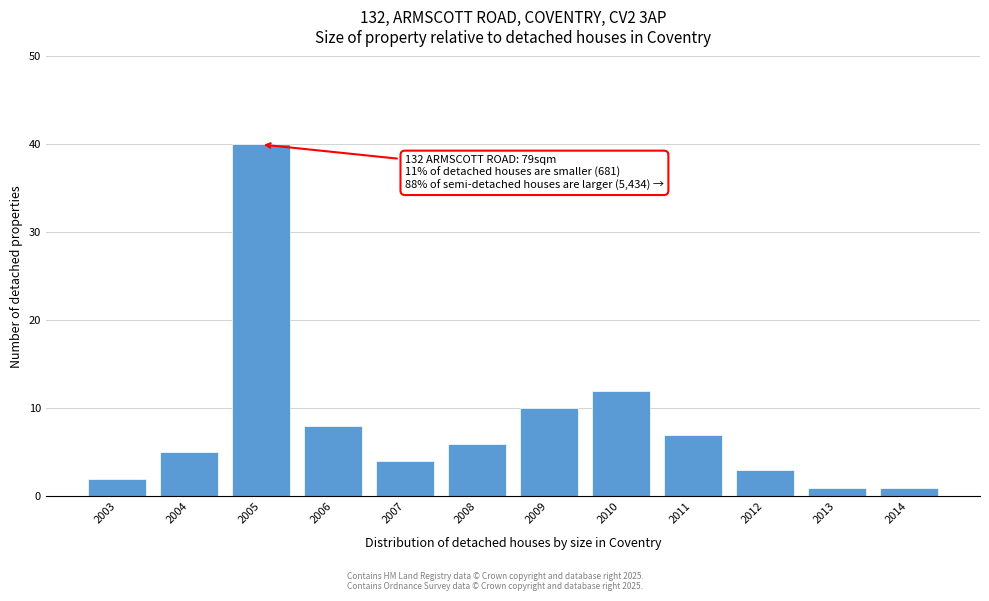

Reading right to left, what are all the values shown in this chart?

1	1	3	7	12	10	6	4	8	40	5	2